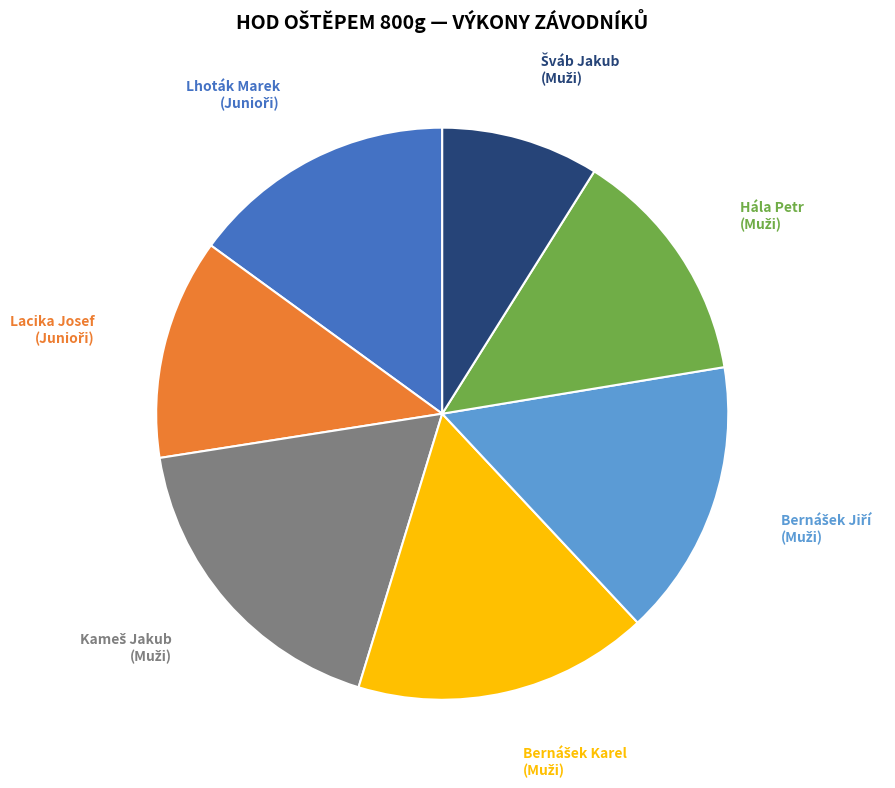

Is there any slice that represents more than half of the pie?

No